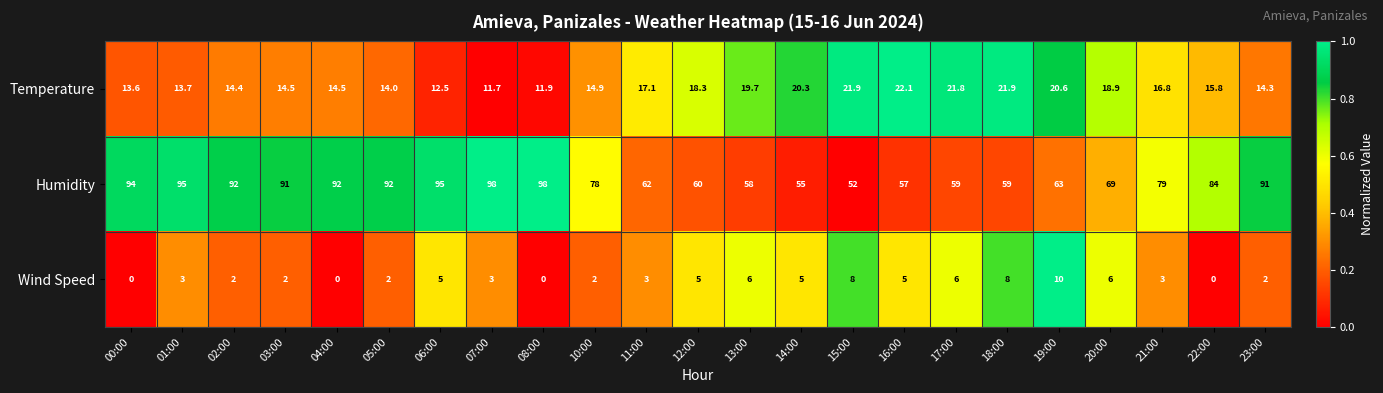

What is the difference between the maximum and minimum values in the Humidity series?

46.0